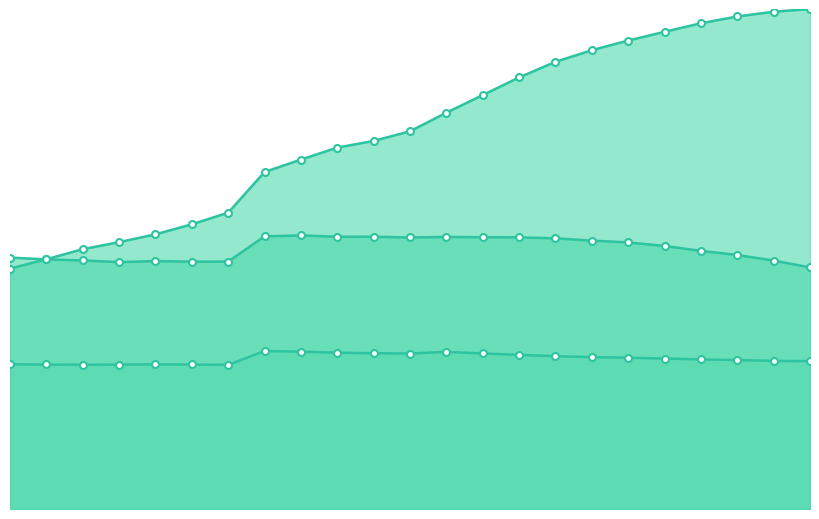

True or false: 年少人口[人]_line and 生産年齢人口[人]_line cross at least once.

False